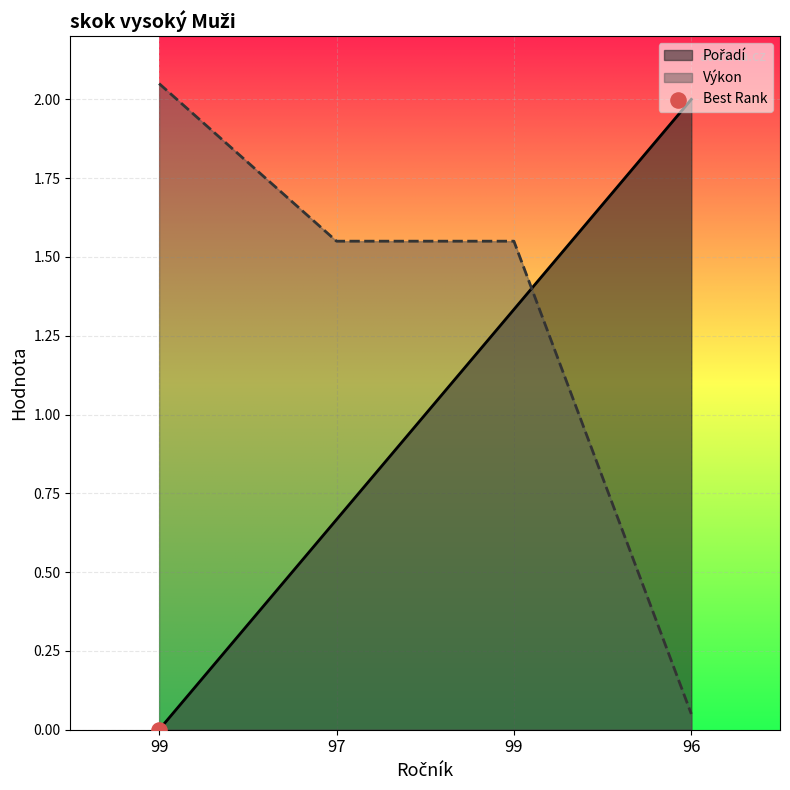

At which category is the sum across all series the highest?

99